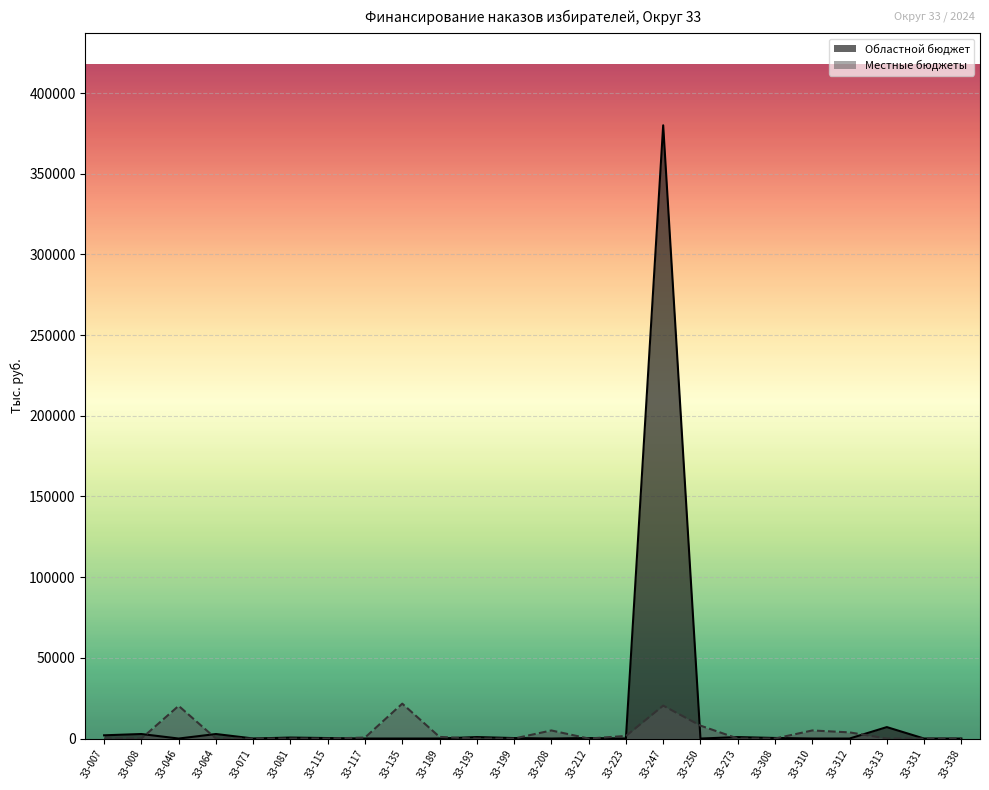

What are all the series names shown in the legend?

Областной бюджет, Местные бюджеты